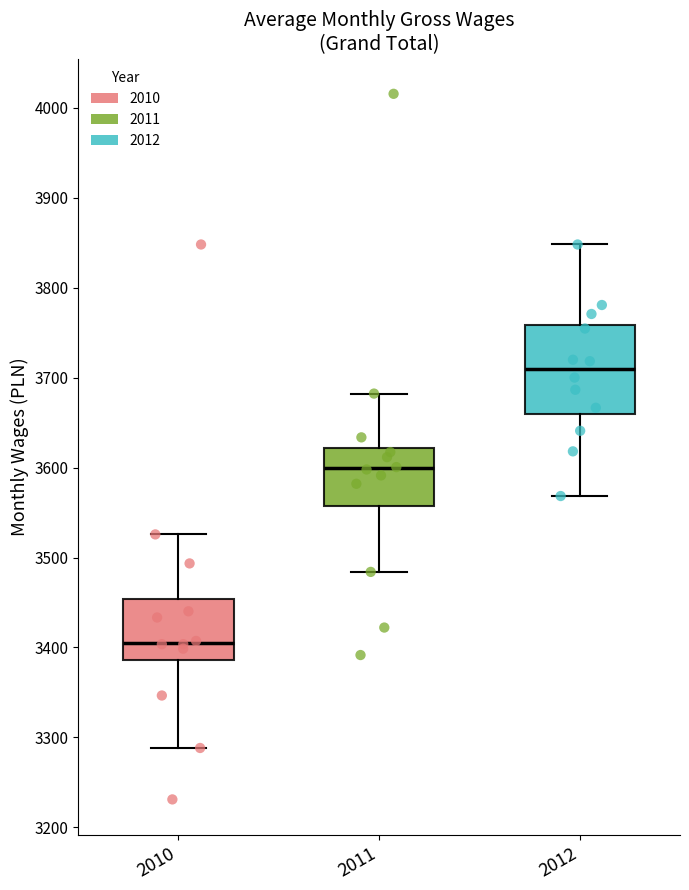

Which box has the highest median line?

2012